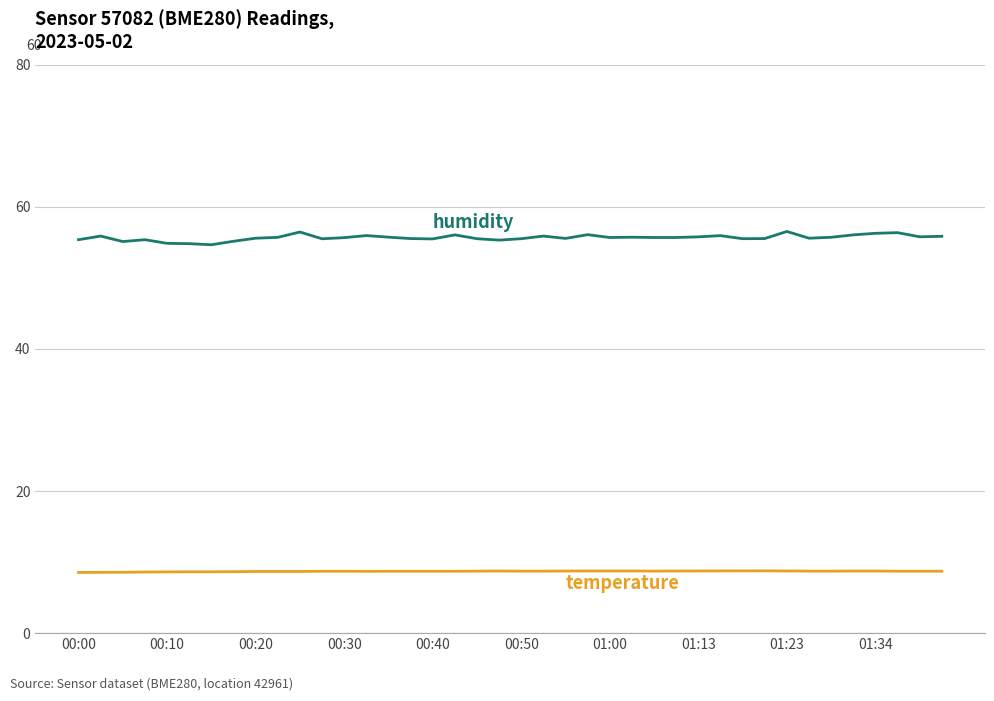

What is the maximum value shown in the chart?

56.5